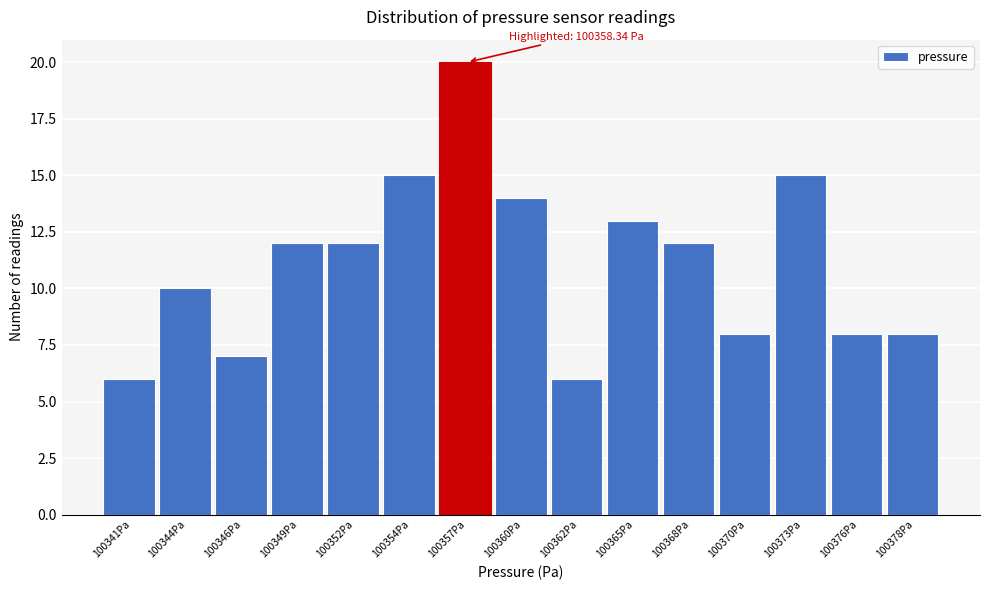

Reading left to right, transcribe all the data shown in this chart.

100341Pa=6	100344Pa=10	100346Pa=7	100349Pa=12	100352Pa=12	100354Pa=15	100357Pa=20	100360Pa=14	100362Pa=6	100365Pa=13	100368Pa=12	100370Pa=8	100373Pa=15	100376Pa=8	100378Pa=8